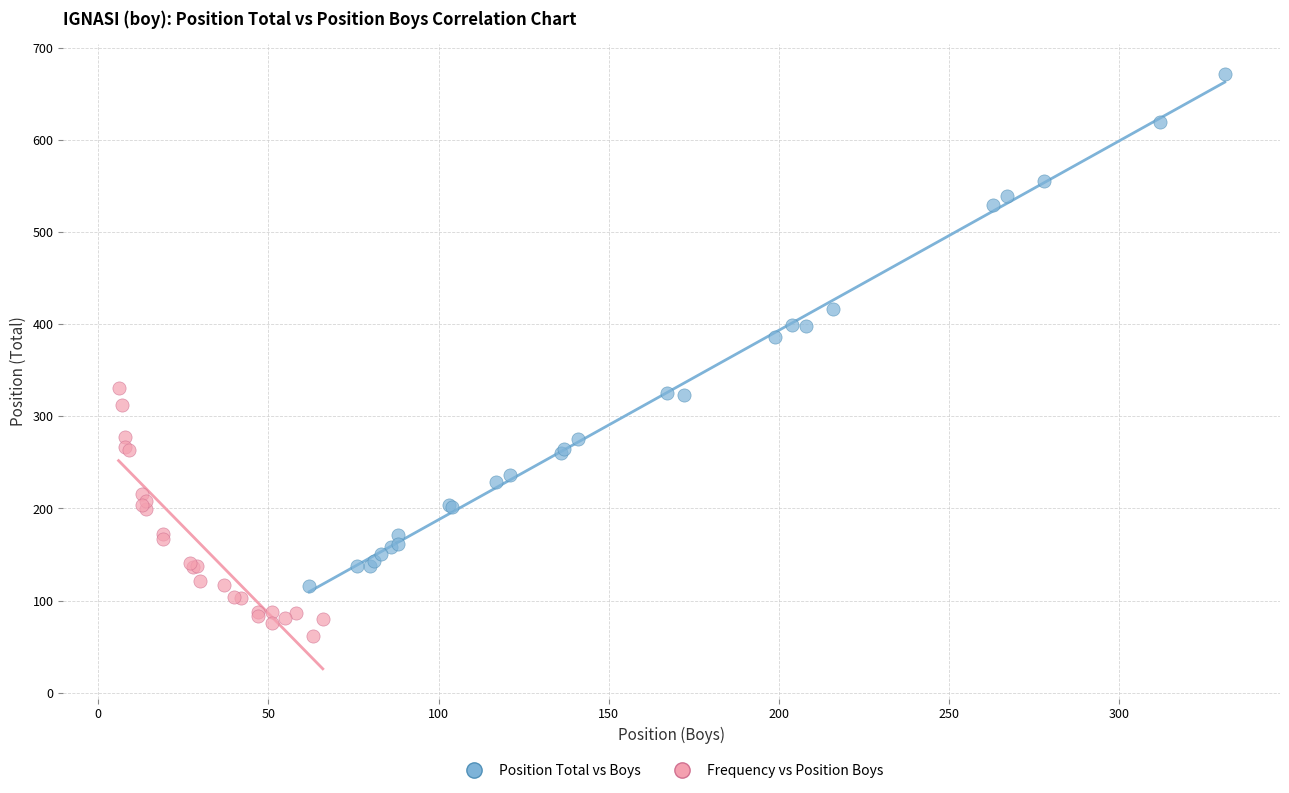

Which series contains the highest Y value?

Position Total vs Boys